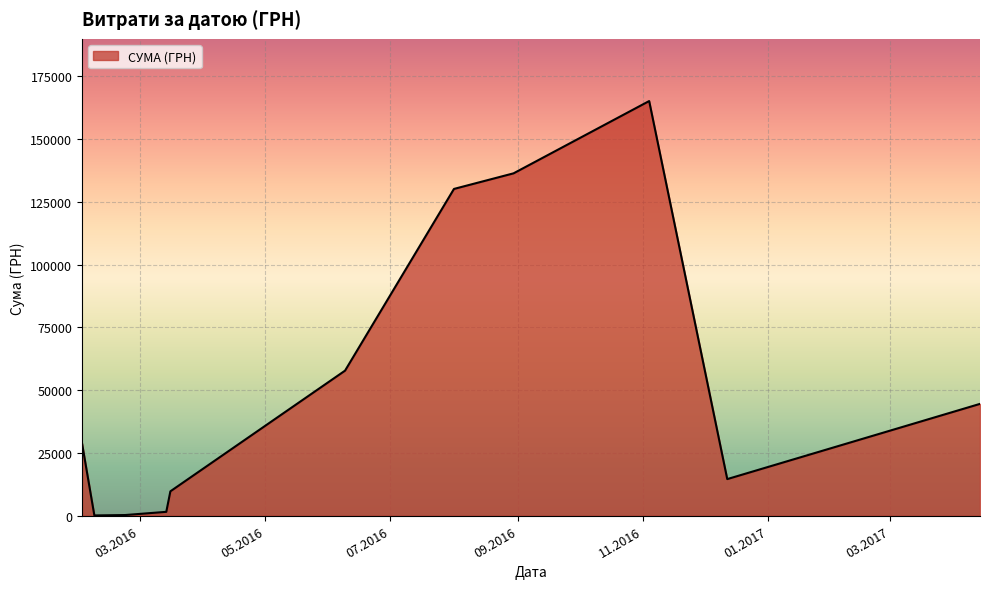

What is the difference between the maximum and minimum values?

164945.3